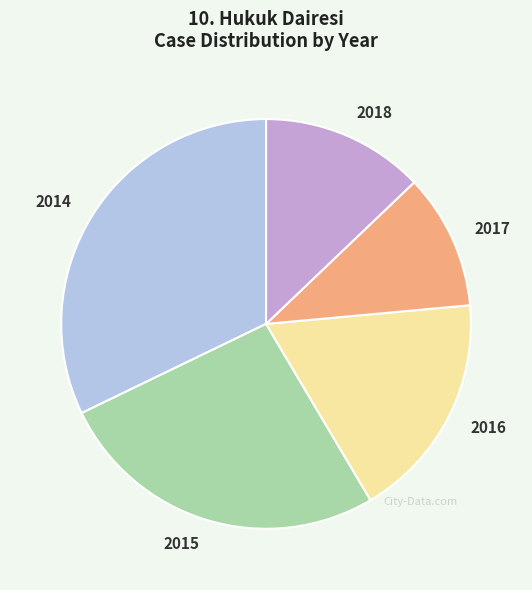

Count the number of slices in the pie.

5